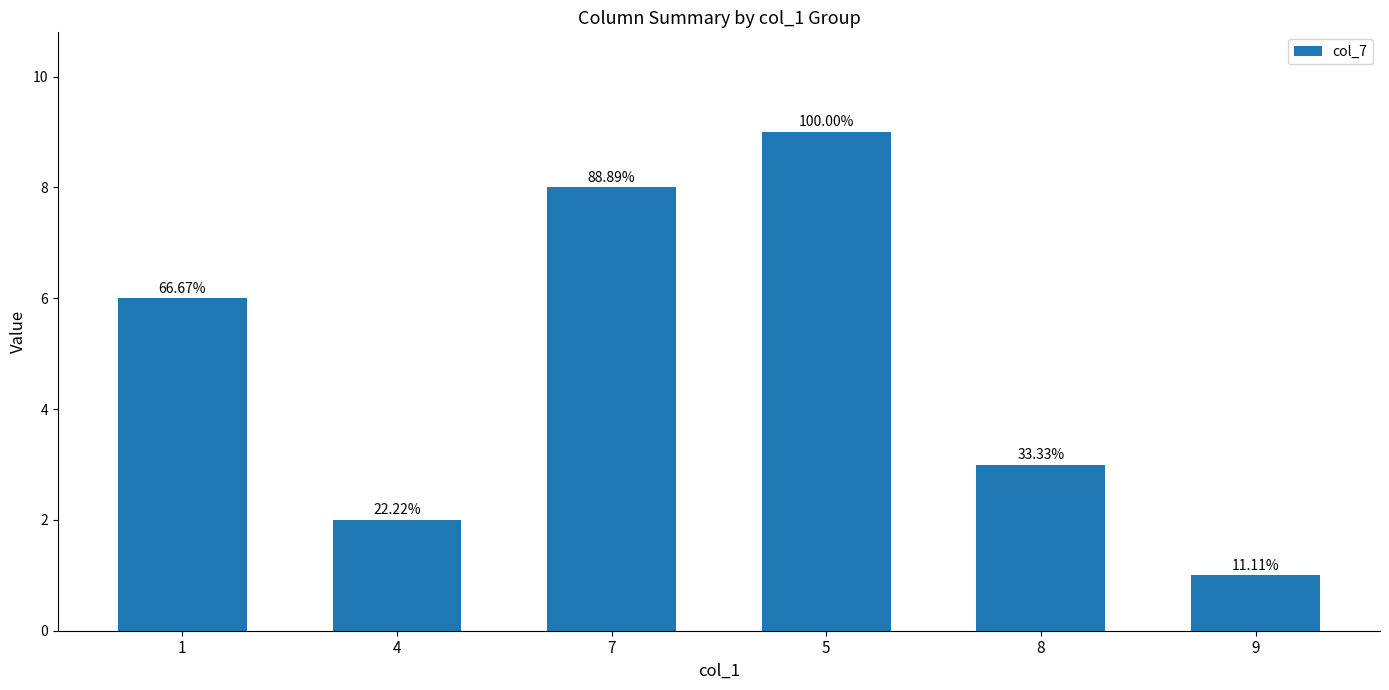

Between 8 and 1, which is larger?

1